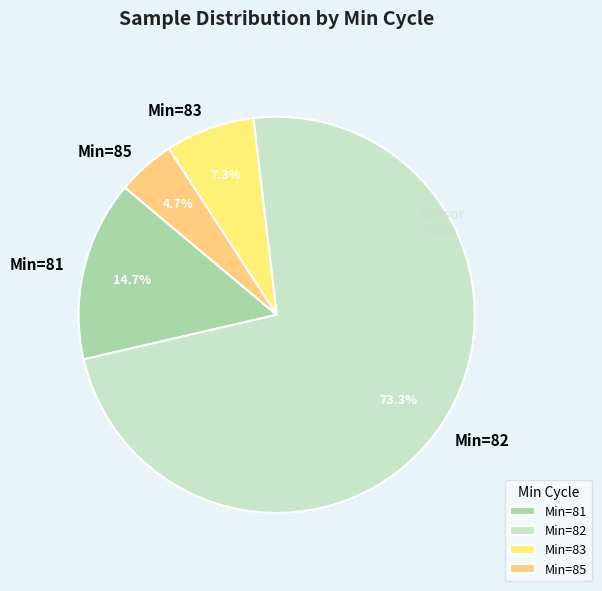

Is there any slice that represents more than half of the pie?

Yes